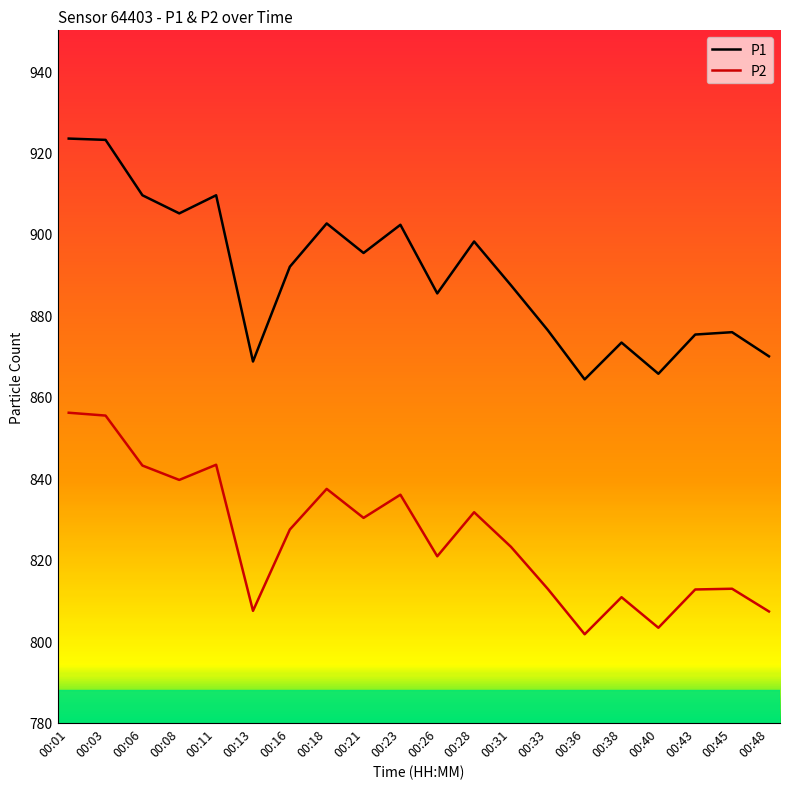

Is it true that P1 equals 905.0 at 00:08?

True